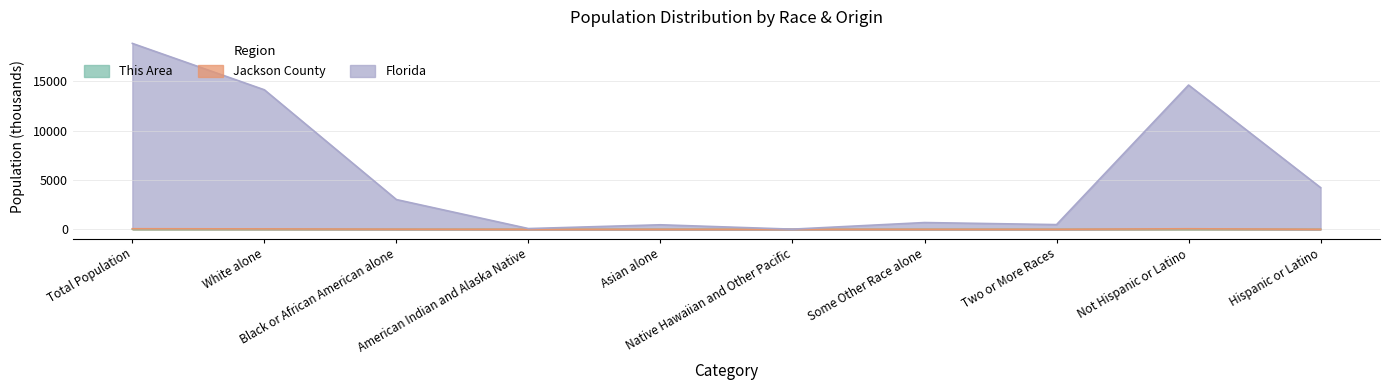

The Florida series shows 11222.3 at Total Population. True or false?

False